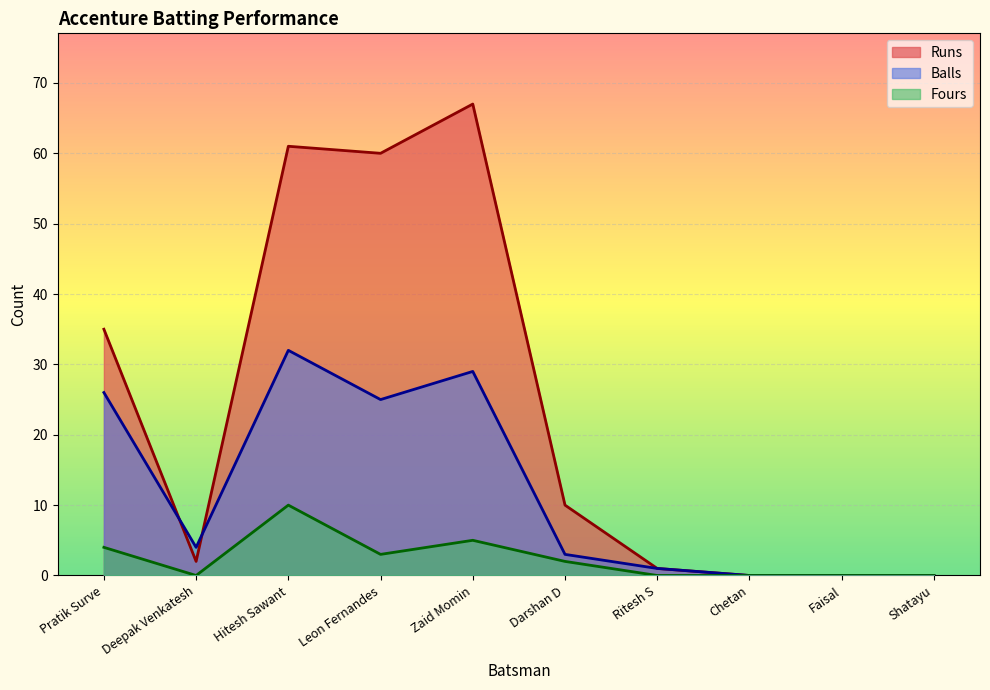

Reading left to right, what are all the values shown in this chart?

Runs: 35	2	61	60	67	10	1	0	0	0
Balls: 26	4	32	25	29	3	1	0	0	0
Fours: 4	0	10	3	5	2	0	0	0	0